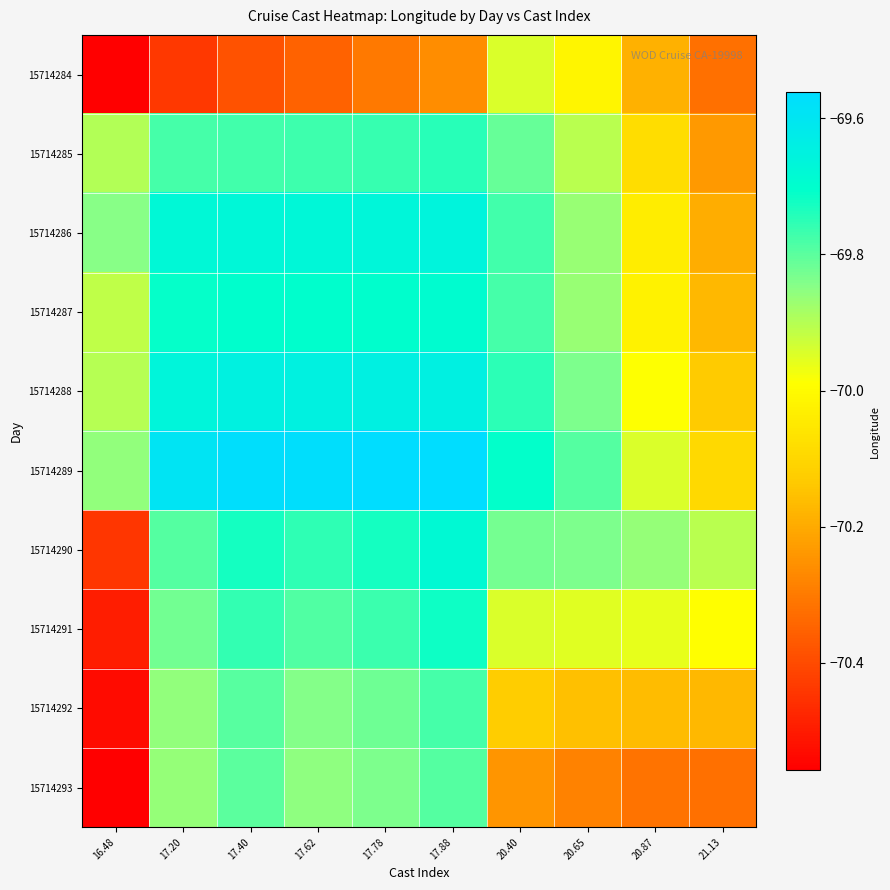

Which category has the lowest value across all series?

16.48